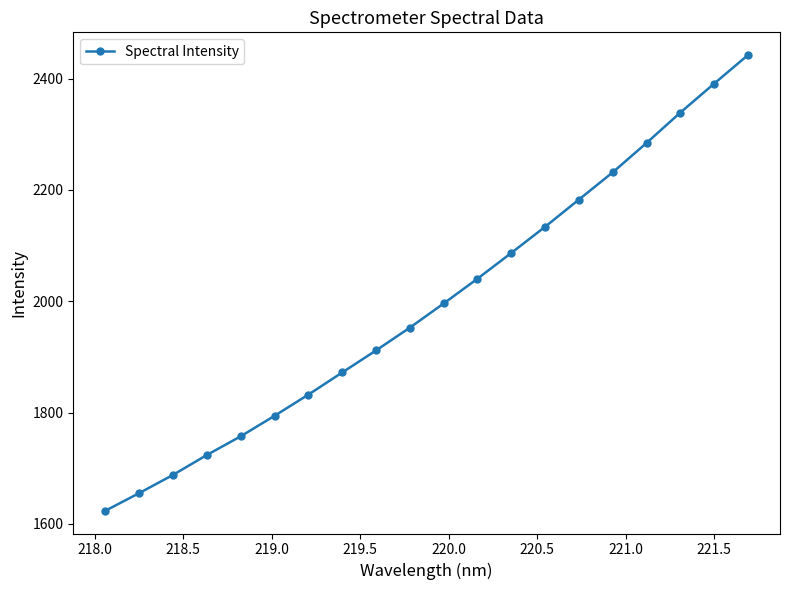

What is the difference between the maximum and minimum values?

818.4